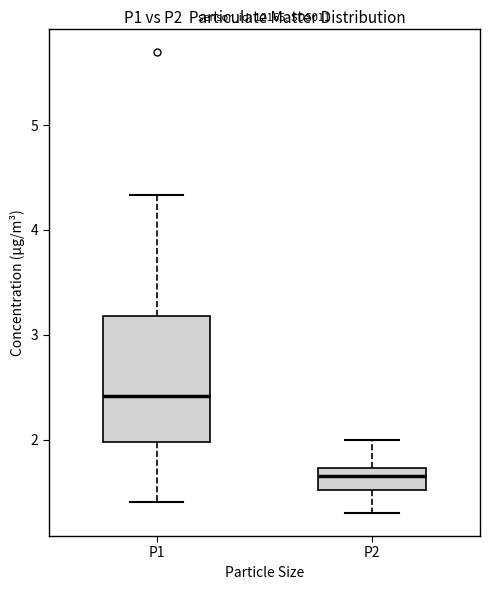

Where does the upper whisker of the box for P1 end on the y-axis? The values are not printed on the chart, so give them approximately, as read against the axis.

4.3